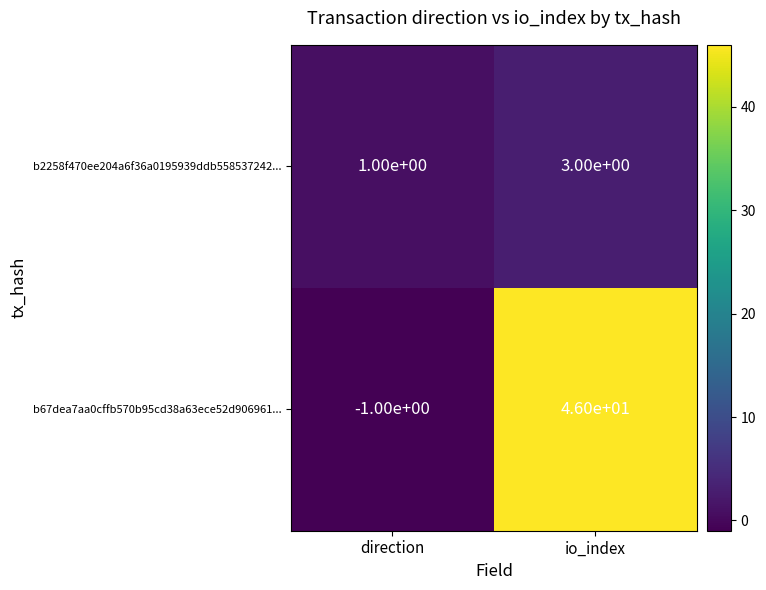

Which label corresponds to the smallest value in the chart?

direction